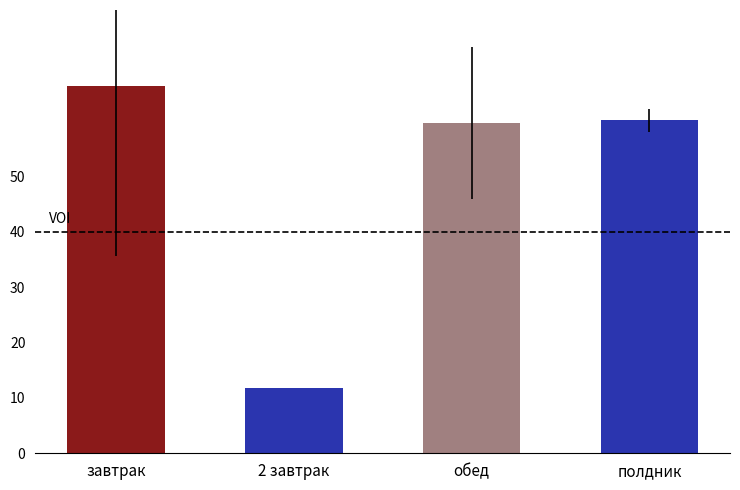

What is the difference between the maximum and minimum values?

54.4